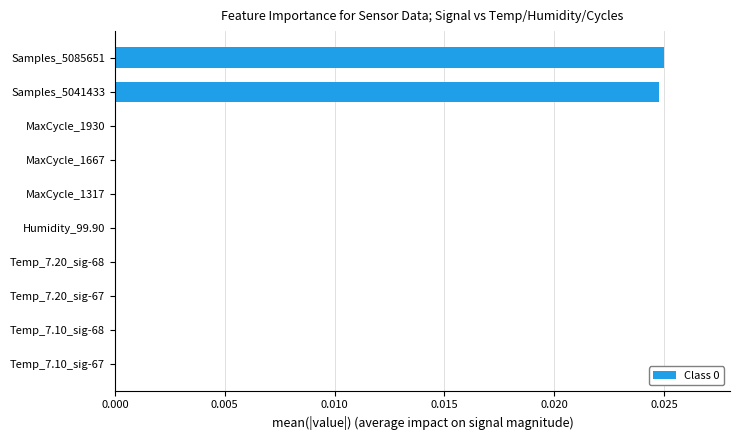

Does the chart contain stacked bars?

No